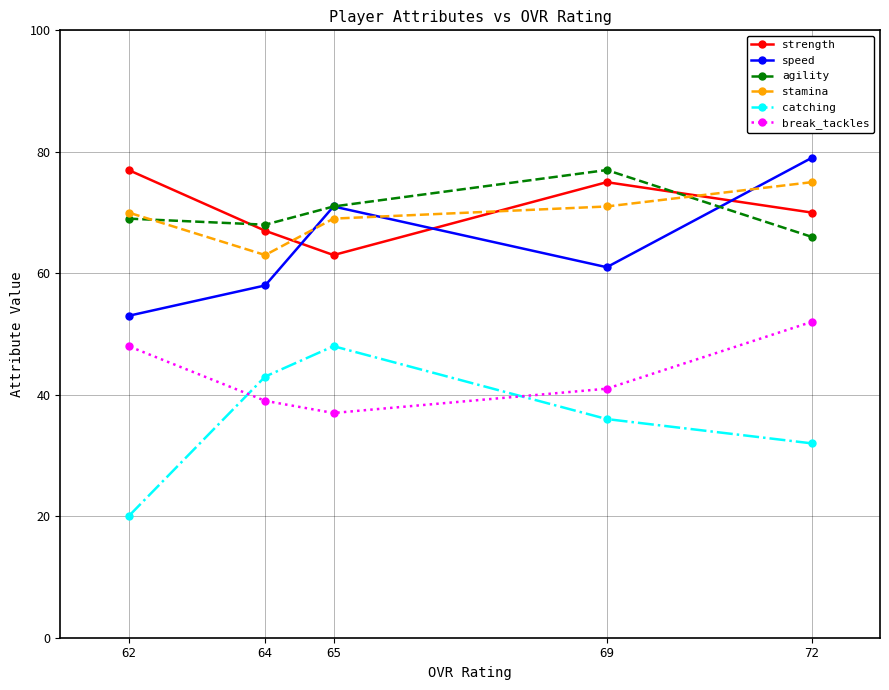

List the series in order of their peak value, lowest first.

catching, break_tackles, stamina, strength, agility, speed